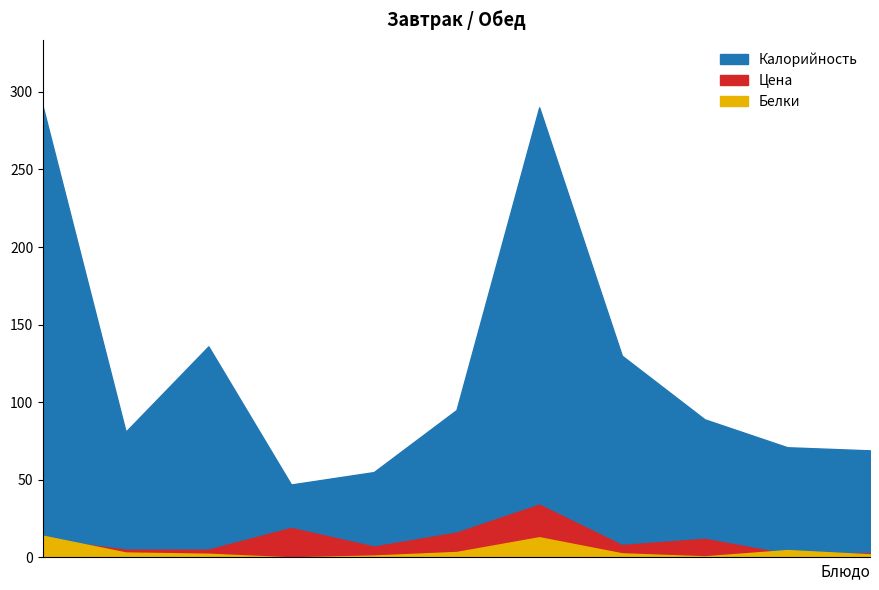

List the labels in order of Калорийность value, largest first.

Омлет, Шницель из говядины, Бутерброд с маслом, Капуста/пюре, Суп картофельный, Напиток шиповника, Чай с молоком, Хлеб пшеничный, Хлеб ржаной, Икра овощная, Яблоки свежие